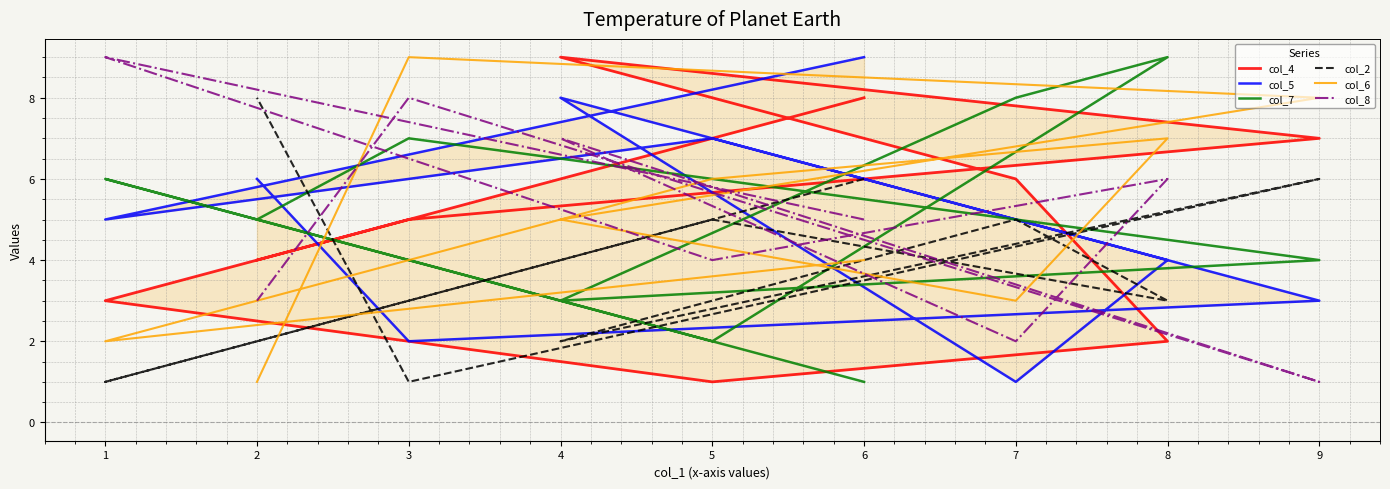

How many lines are shown in the chart?

6